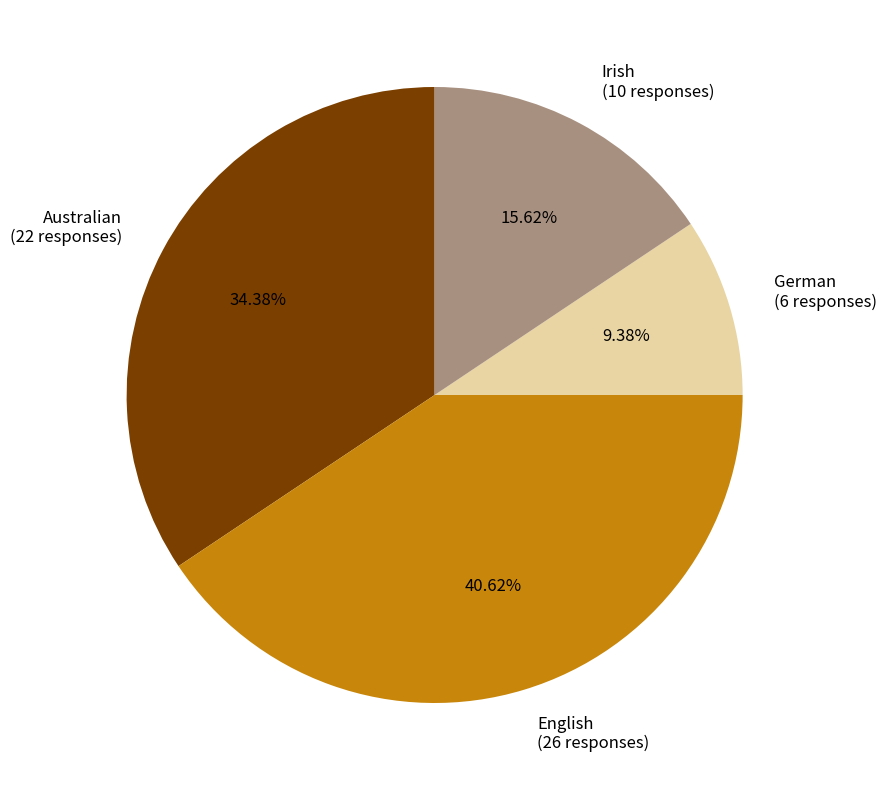

Which has a higher value, German or Irish?

Irish